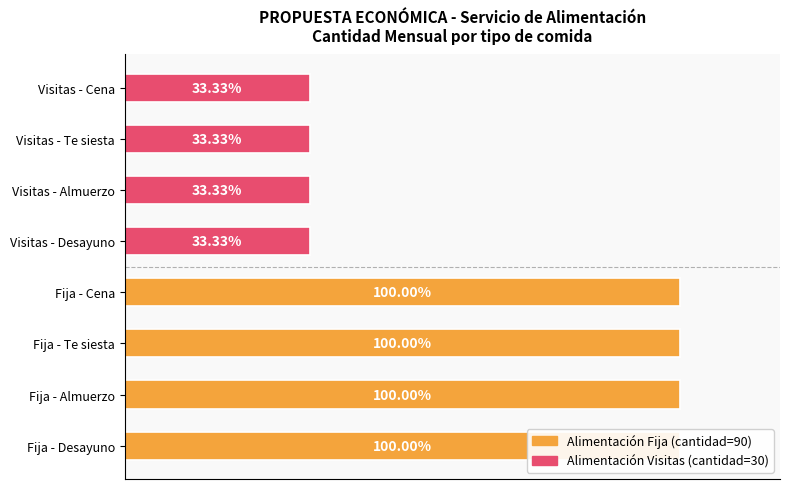

How many data points does each series have?

4